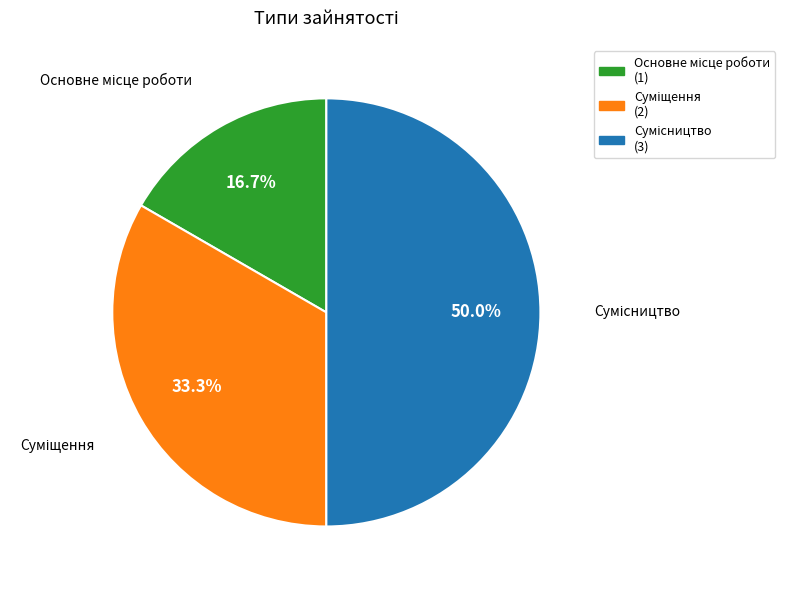

To the nearest percent, what is the combined percentage of Суміщення and Основне місце роботи?

50%